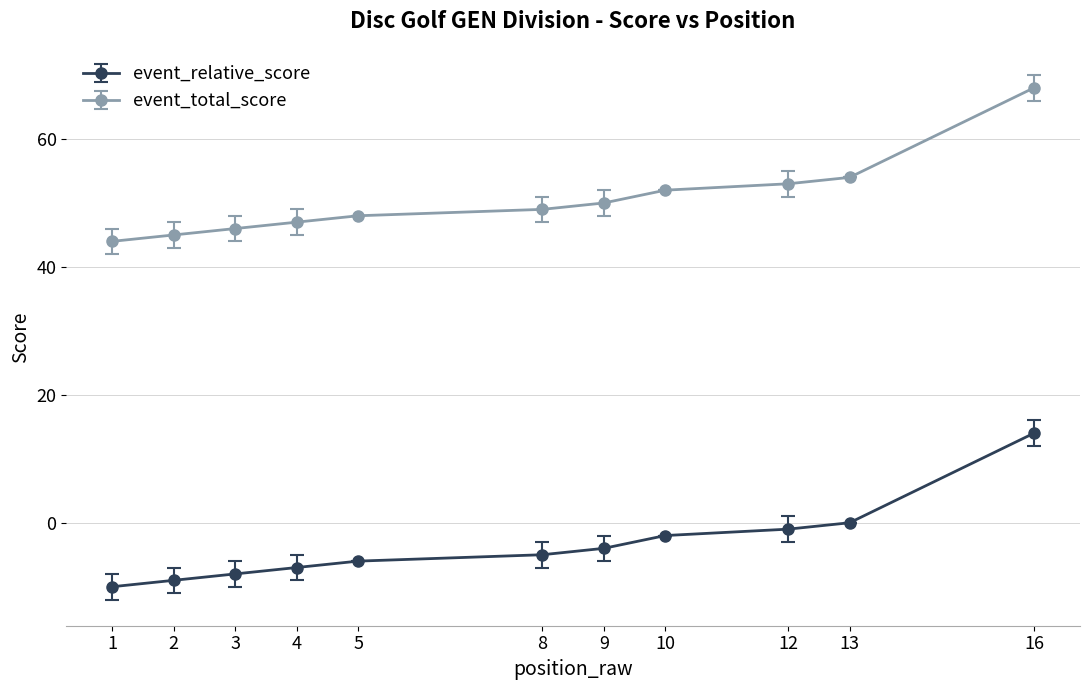

What is the highest value of the event_total_score series?

68